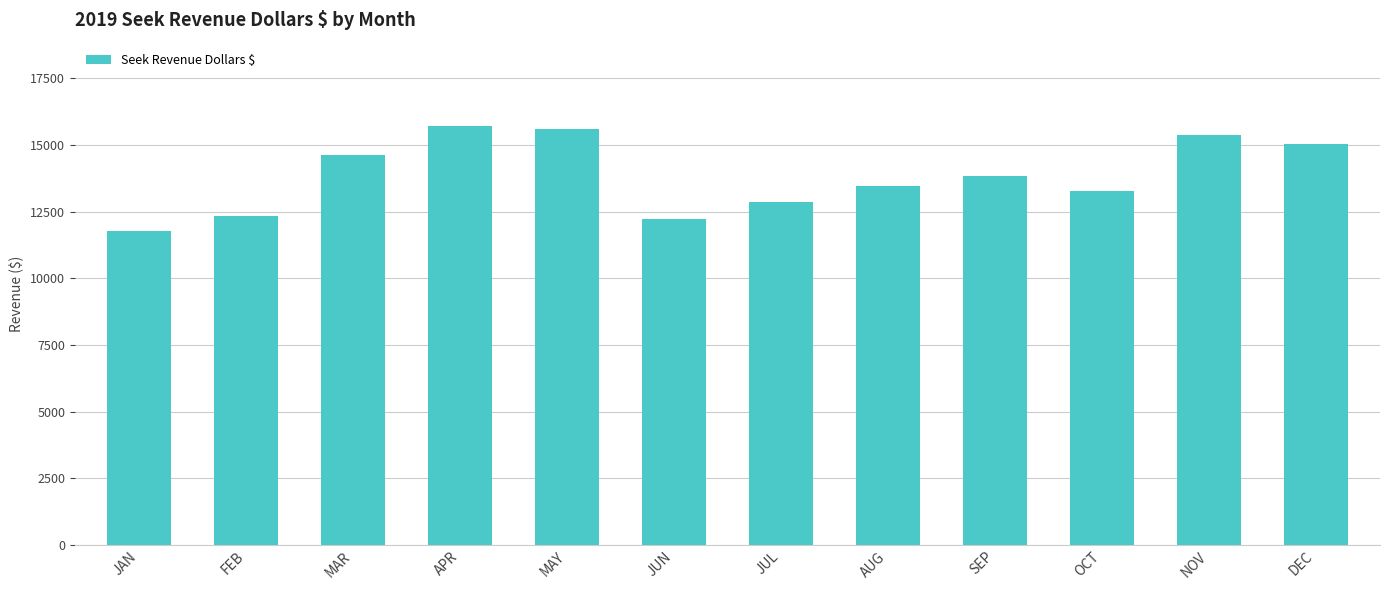

What is the difference between the second highest and second lowest values?

3399.3